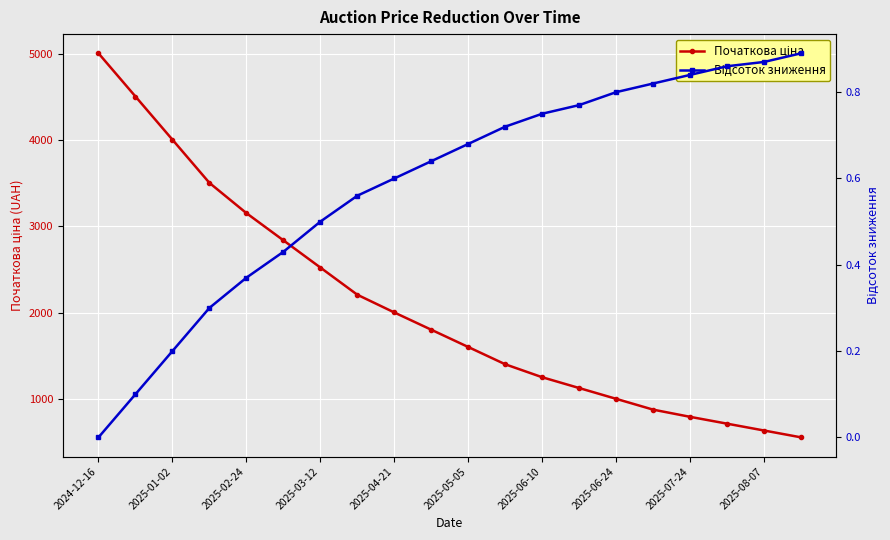

True or false: Початкова ціна and Відсоток зниження intersect in this chart.

False